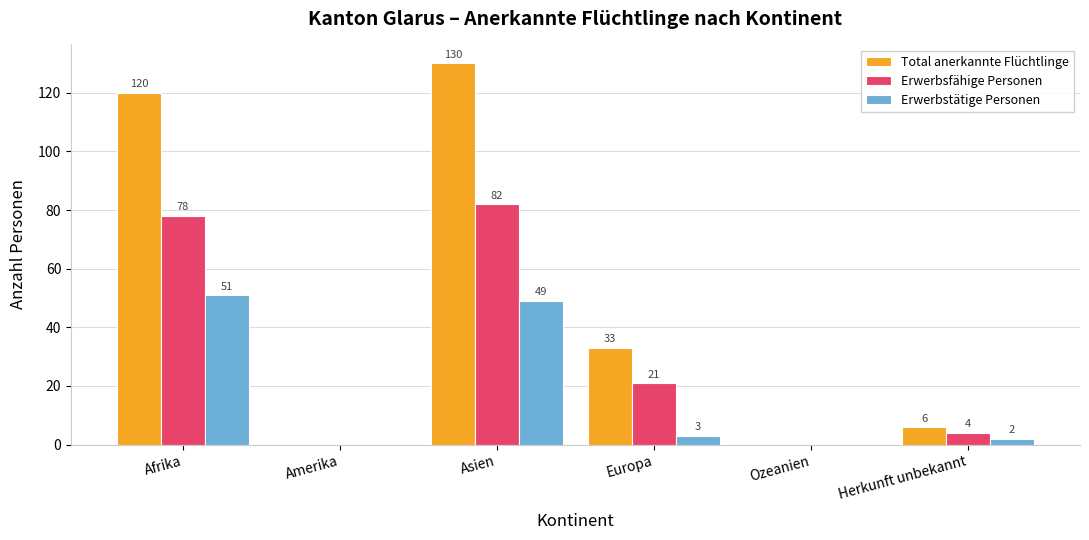

The Erwerbsfähige Personen series shows 26 at Amerika. True or false?

False